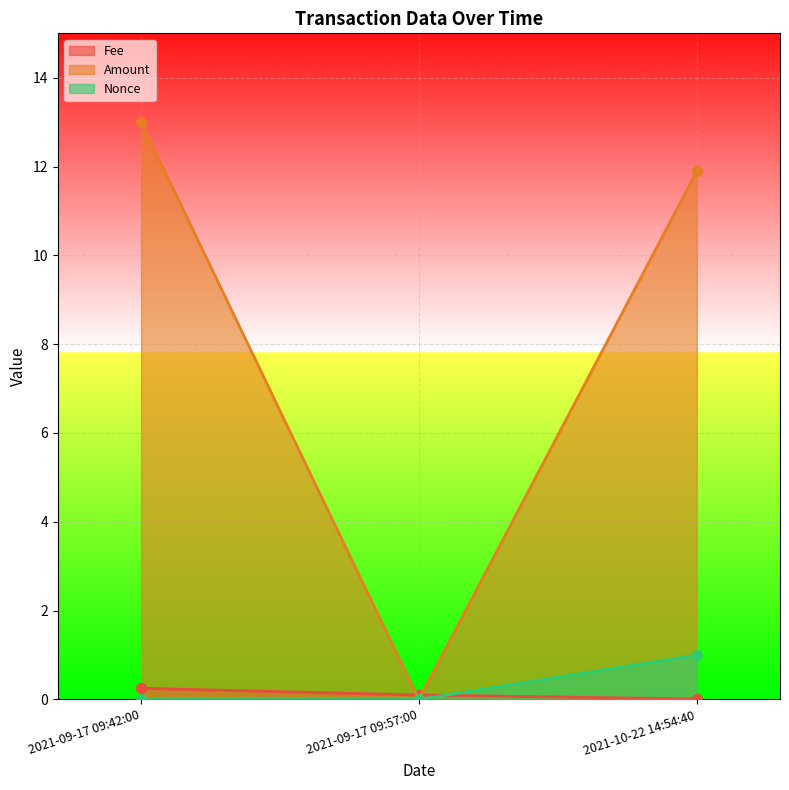

What is the label of the 3rd point from the right?

2021-09-17 09:42:00